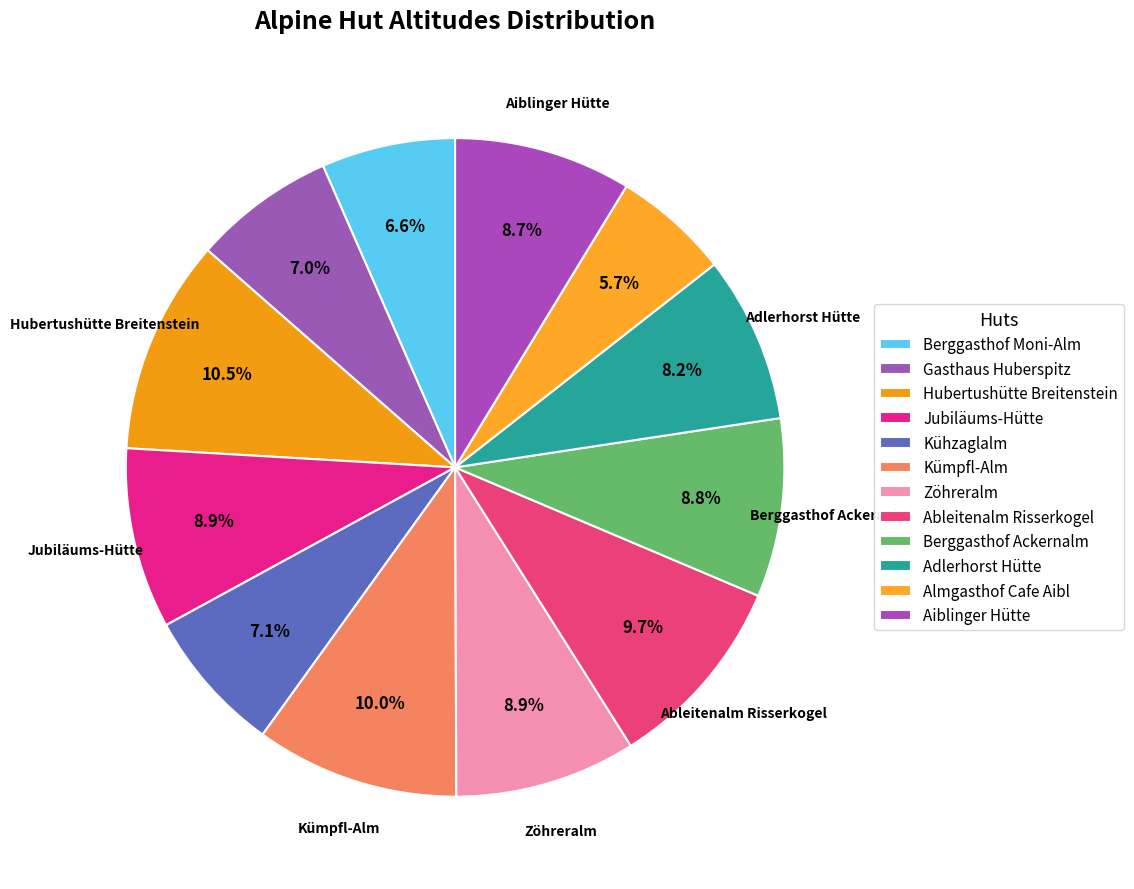

How many slices are in this pie chart?

12